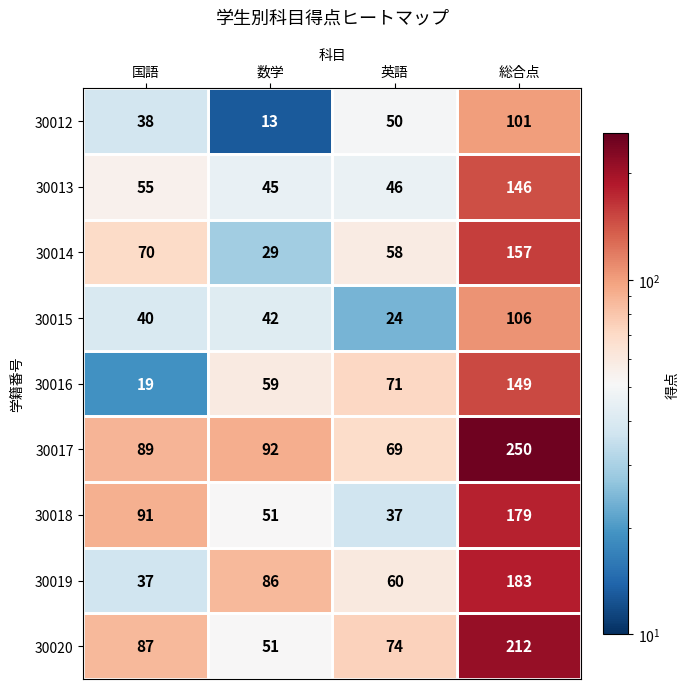

True or false: 30019 has a value of 27 at 英語.

False